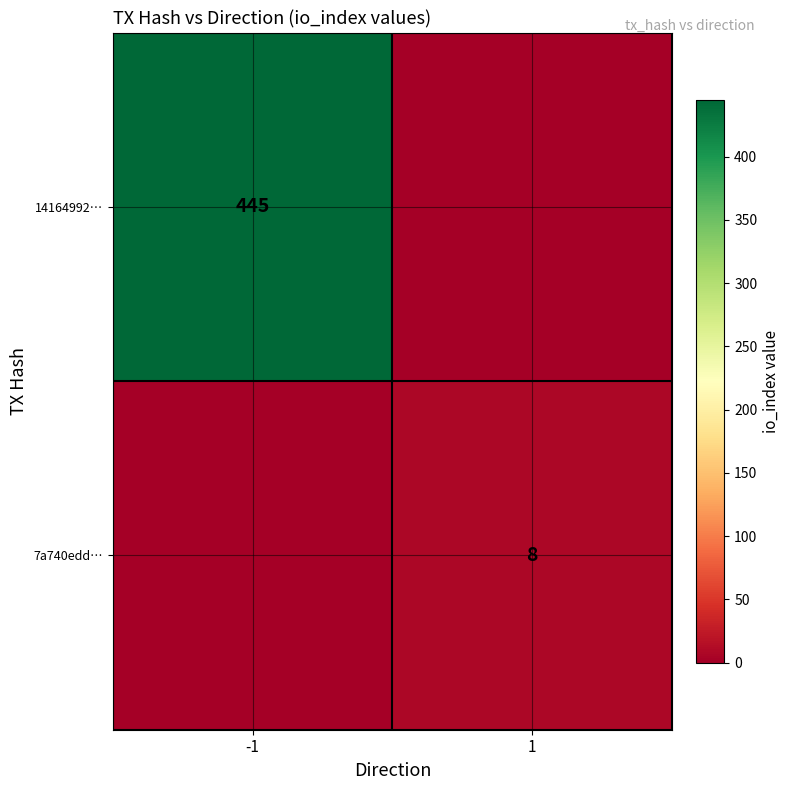

True or false: 7a740edd… has a value of 8 at 1.

True